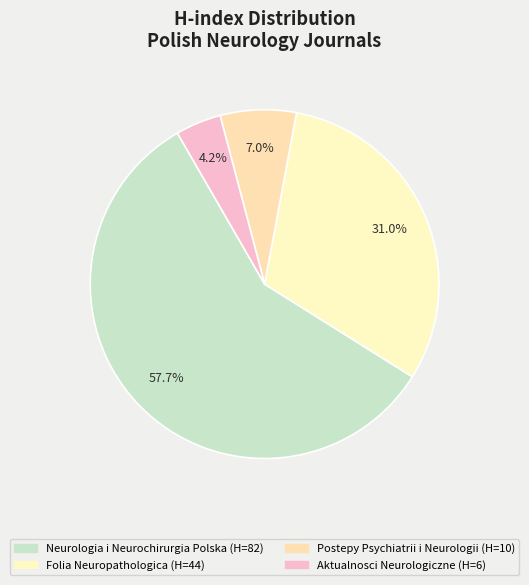

Which category has the biggest portion of the pie?

Neurologia i Neurochirurgia Polska